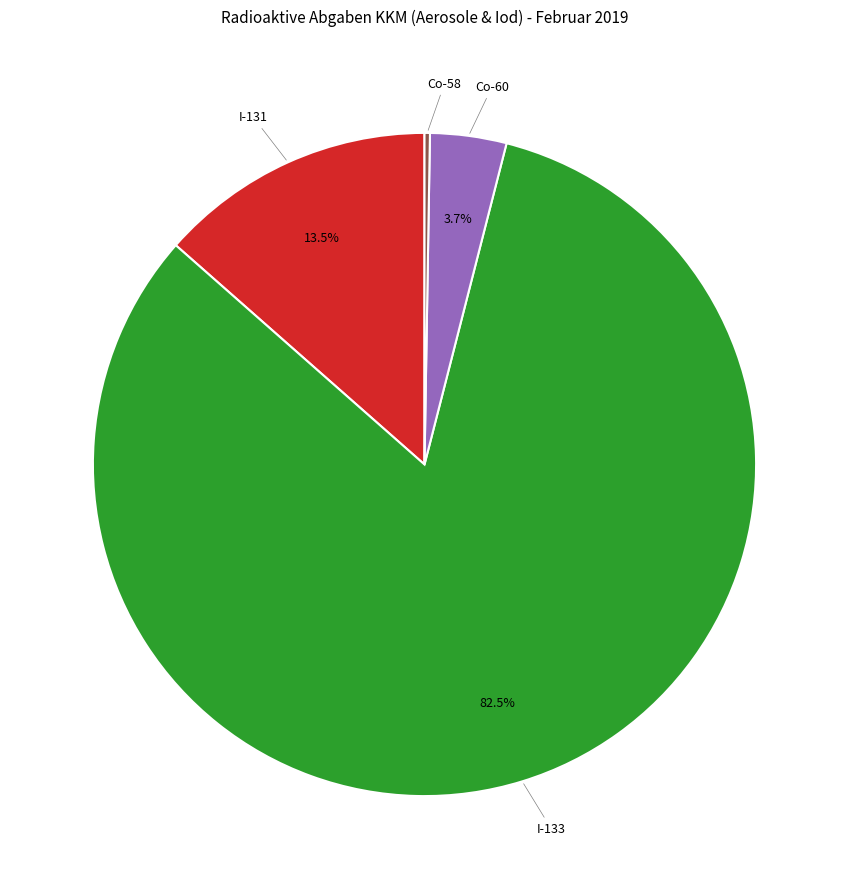

Does any single category account for the majority?

Yes